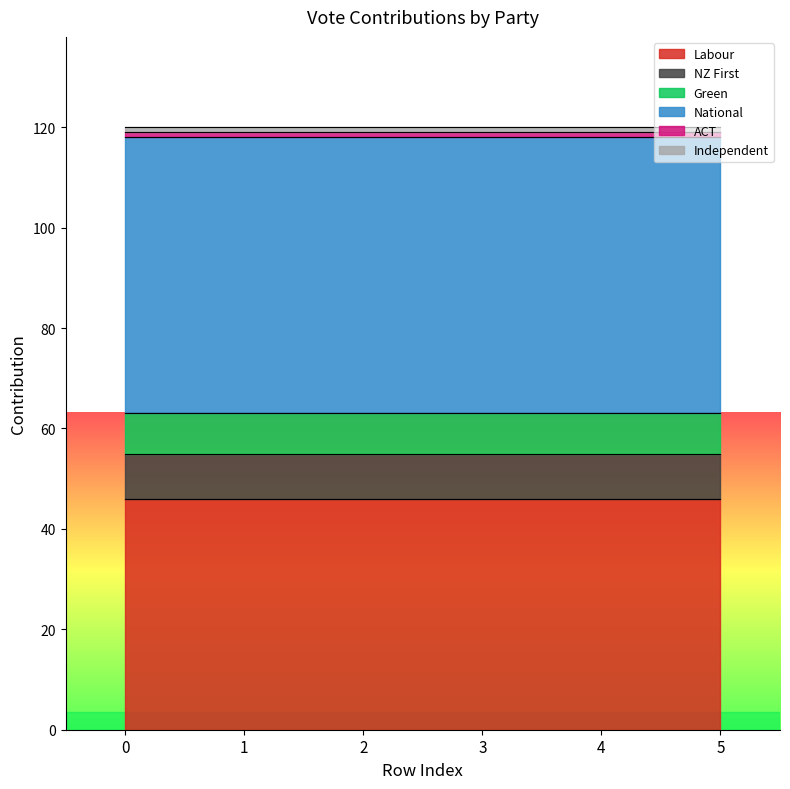

How many data points are less than 9?

3